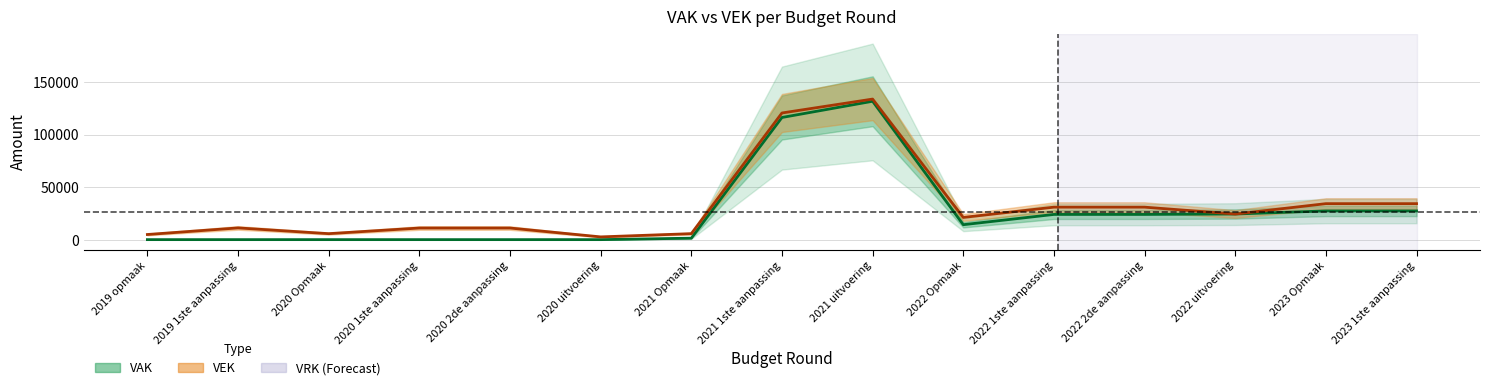

Does the chart display data point markers on the line(s)?

No